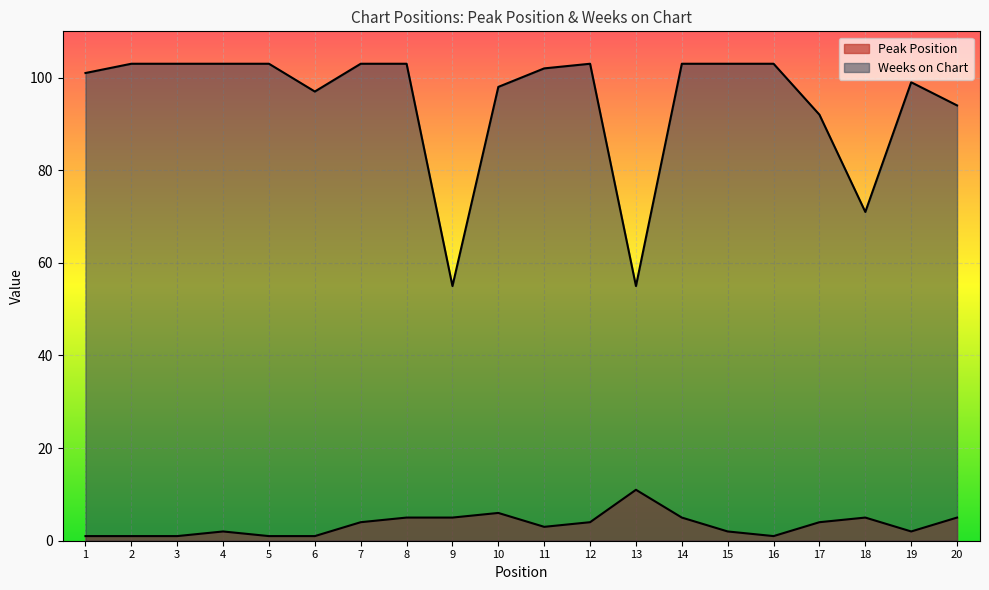

True or false: Weeks on Chart and Peak Position intersect in this chart.

False